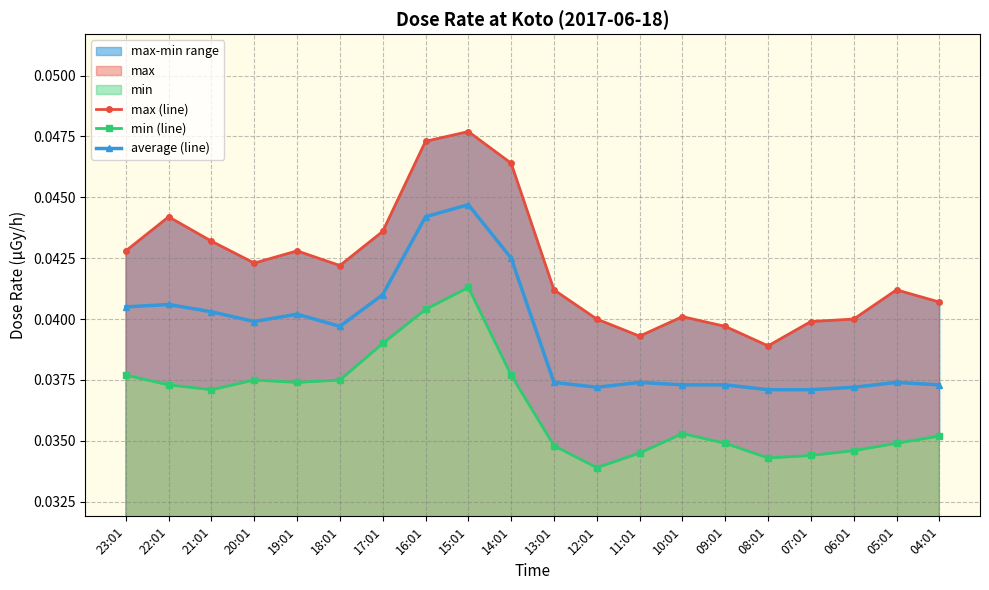

At which category is the sum across all series the highest?

15:01